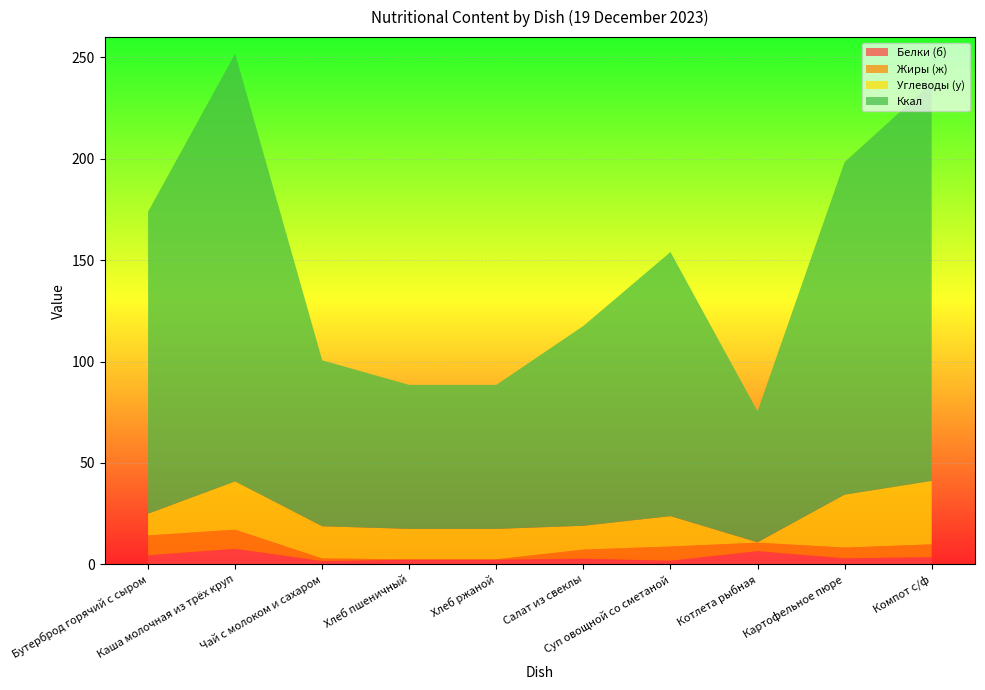

Reading right to left, what are all the values shown in this chart?

Белки (б): Компот с/ф=3.6	Картофельное пюре=3.0	Котлета рыбная=6.5	Суп овощной со сметаной=1.8	Салат из свеклы=2.8	Хлеб ржаной=2.3	Хлеб пшеничный=2.3	Чай с молоком и сахаром=1.6	Каша молочная из трёх круп=7.7	Бутерброд горячий с сыром=4.5
Жиры (ж): Компот с/ф=6.3	Картофельное пюре=5.3	Котлета рыбная=4.2	Суп овощной со сметаной=7.0	Салат из свеклы=4.5	Хлеб ржаной=0.2	Хлеб пшеничный=0.2	Чай с молоком и сахаром=1.3	Каша молочная из трёх круп=9.4	Бутерброд горячий с сыром=9.8
Углеводы (у): Компот с/ф=31.3	Картофельное пюре=26.1	Котлета рыбная=0.2	Суп овощной со сметаной=15.0	Салат из свеклы=11.8	Хлеб ржаной=15.0	Хлеб пшеничный=15.0	Чай с молоком и сахаром=15.9	Каша молочная из трёх круп=23.8	Бутерброд горячий с сыром=10.7
Ккал: Компот с/ф=196.1	Картофельное пюре=164.0	Котлета рыбная=64.6	Суп овощной со сметаной=130.2	Салат из свеклы=98.6	Хлеб ржаной=71.0	Хлеб пшеничный=71.0	Чай с молоком и сахаром=81.8	Каша молочная из трёх круп=211.0	Бутерброд горячий с сыром=148.9